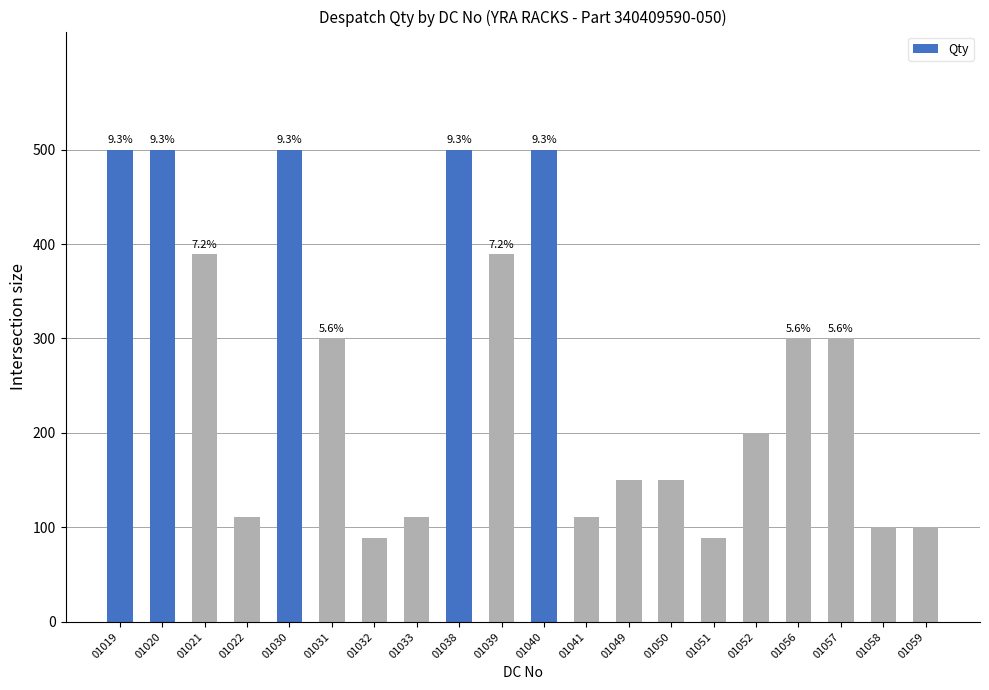

Reading right to left, list all the values displayed in this chart.

01059=100	01058=100	01057=300	01056=300	01052=200	01051=89	01050=150	01049=150	01041=111	01040=500	01039=389	01038=500	01033=111	01032=89	01031=300	01030=500	01022=111	01021=389	01020=500	01019=500